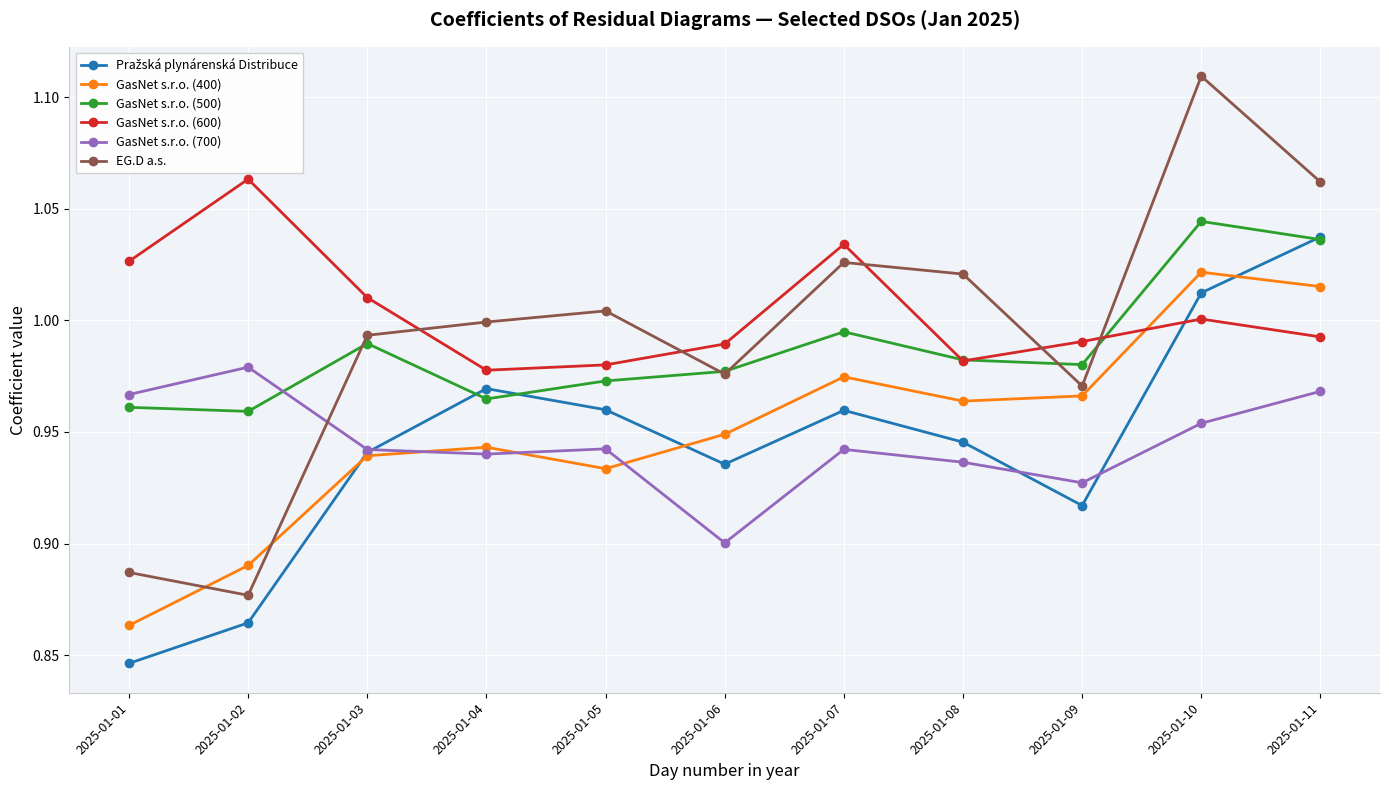

Where is GasNet s.r.o. (400) nearest to the value 0?

2025-01-01